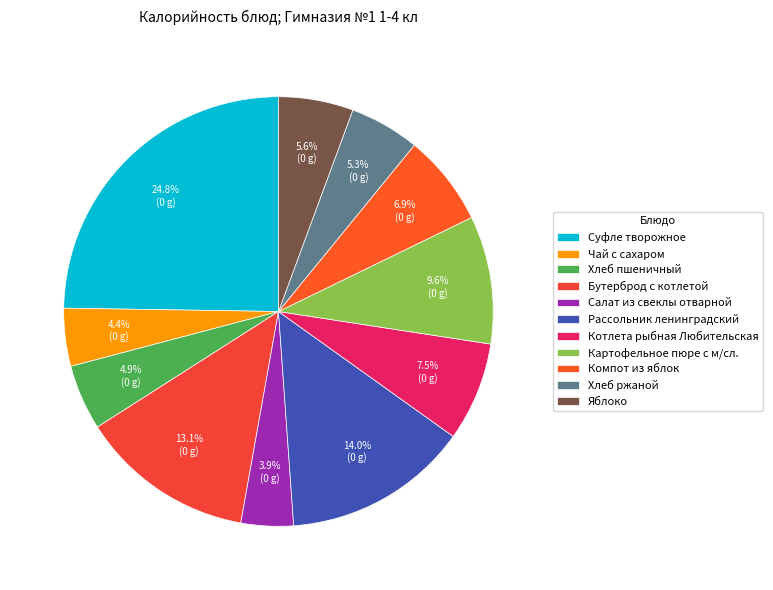

Combined, what portion of the pie is Чай с сахаром and Хлеб пшеничный?

9.3%